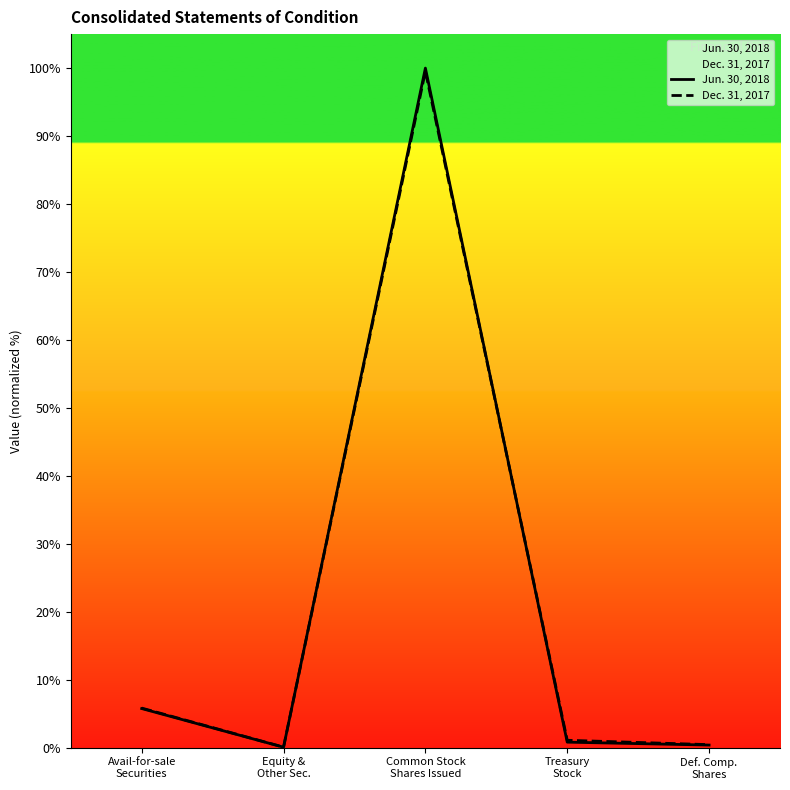

Reading left to right, list all the values displayed in this chart.

Jun. 30, 2018: Avail-for-sale
Securities=5.8	Equity &
Other Sec.=0.1	Common Stock
Shares Issued=100.0	Treasury
Stock=0.8	Def. Comp.
Shares=0.4
Dec. 31, 2017: Avail-for-sale
Securities=5.8	Equity &
Other Sec.=0.1	Common Stock
Shares Issued=99.5	Treasury
Stock=1.1	Def. Comp.
Shares=0.5